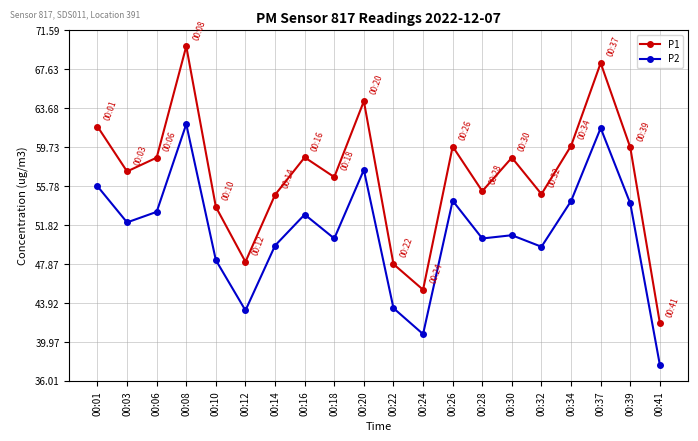

What is the difference between the P2 values at 00:14 and 00:12?

6.6